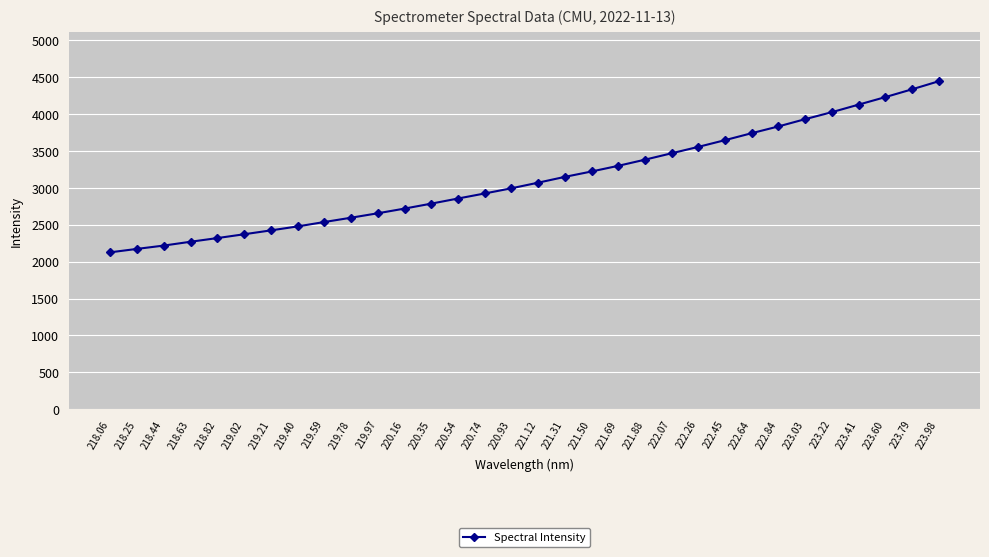

What is the average value?

3120.8